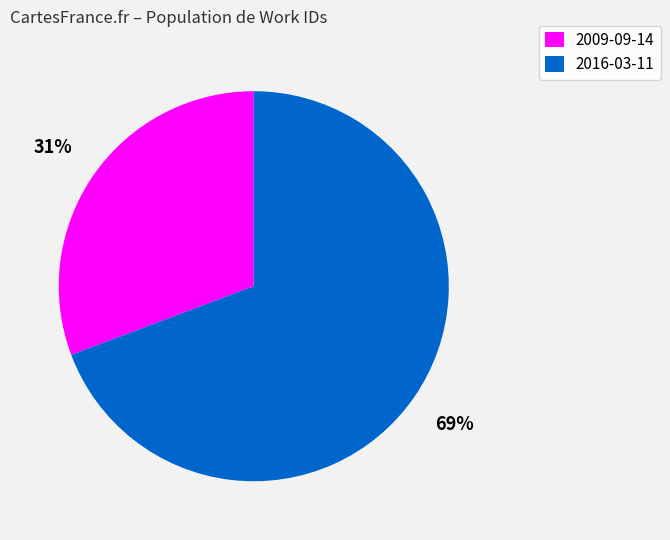

Is it true that 2016-03-11 is 82% of the pie?

False